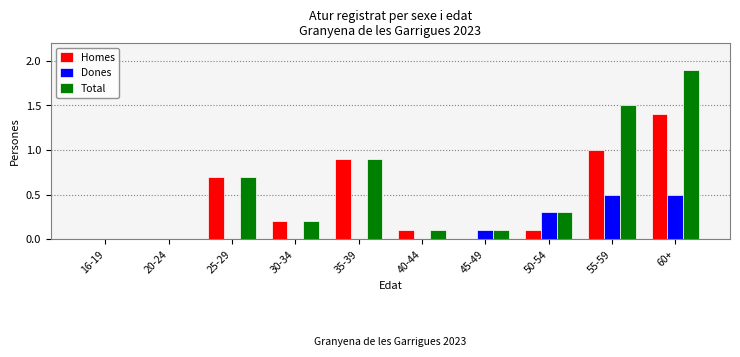

How many data points does each series have?

10